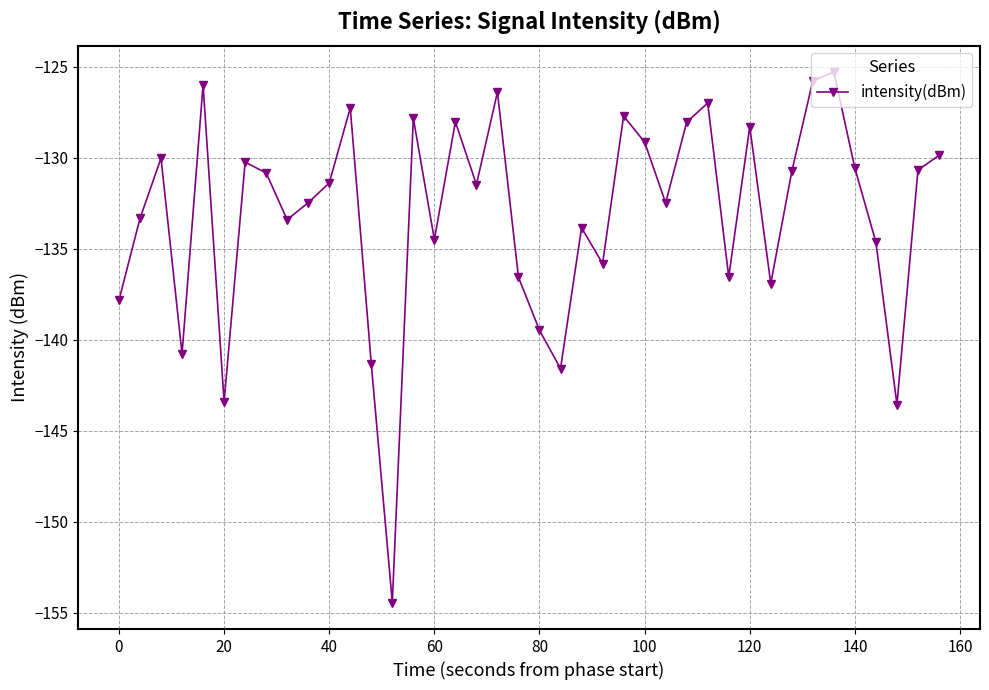

What is the value of the 9th point from the left?

-133.4